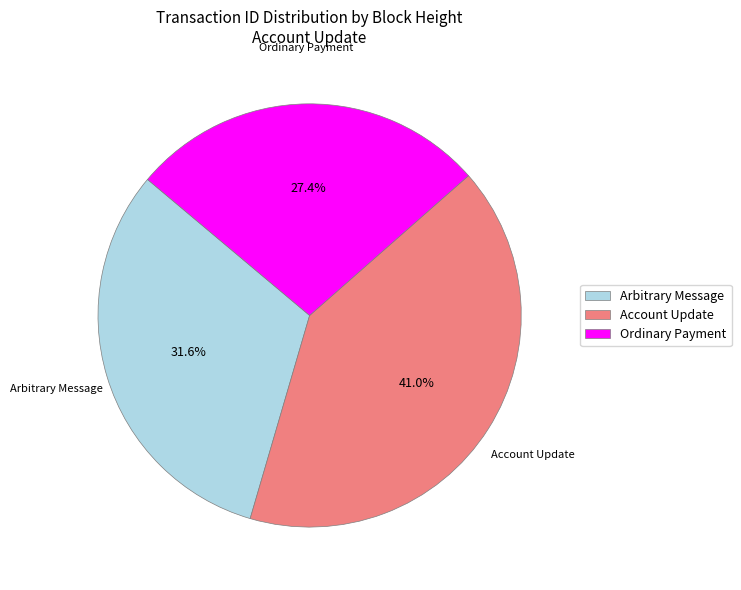

What percentage do Ordinary Payment and Account Update together represent?

68.4%